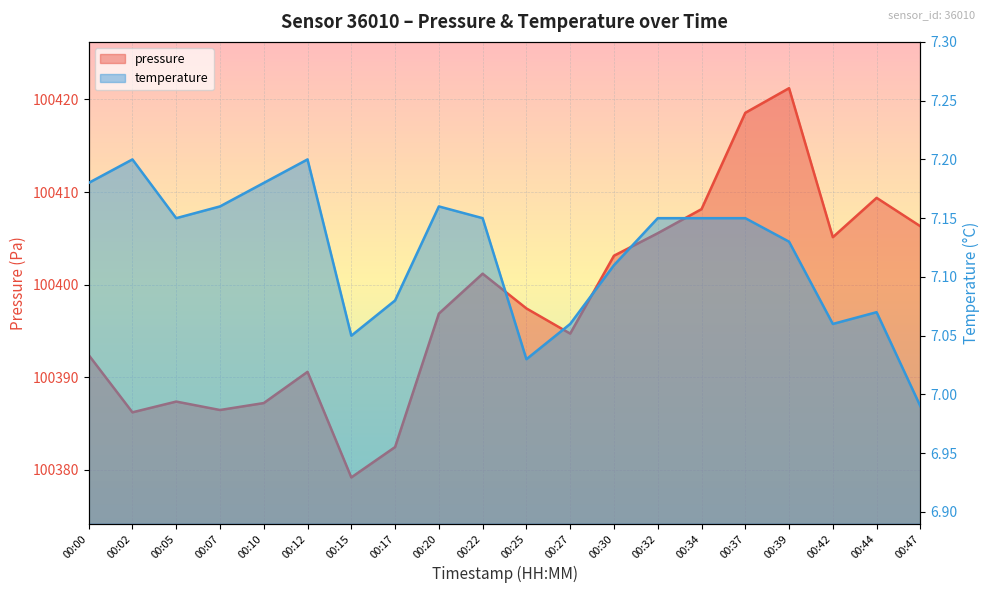

Which series changed the most between 00:02 and 00:22?

pressure